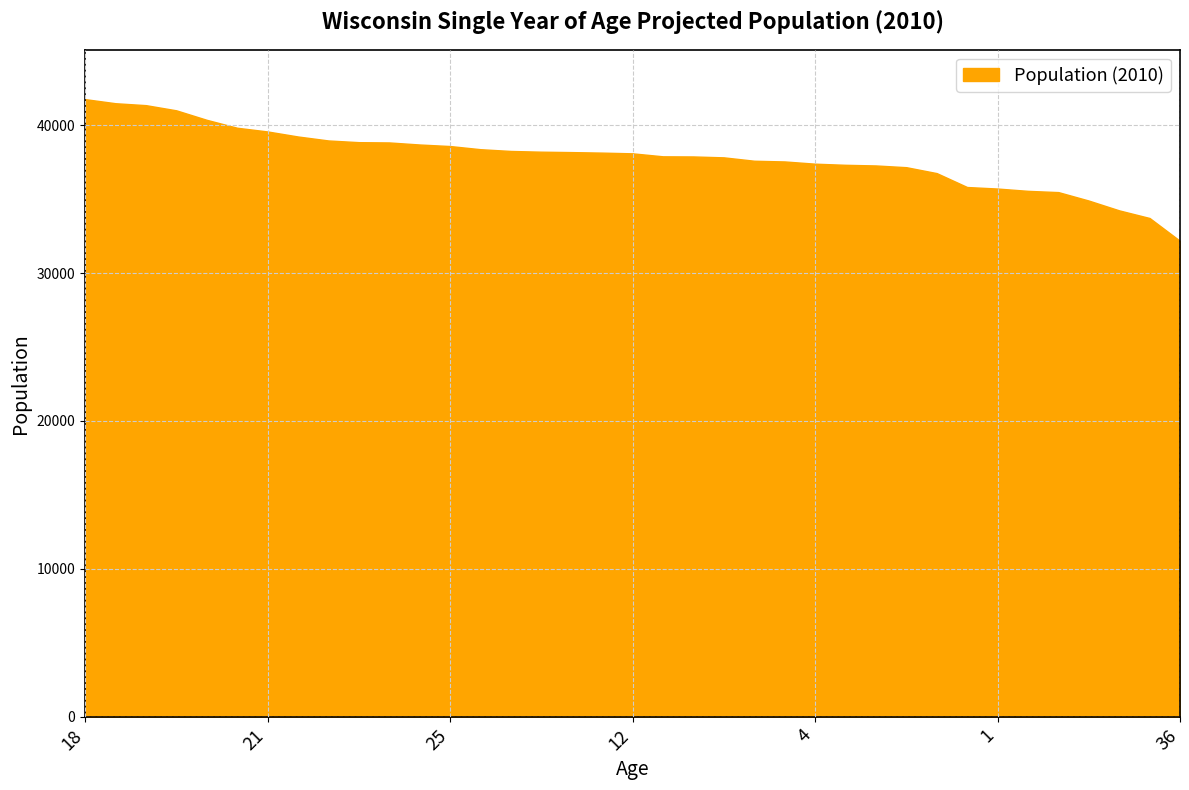

Count the number of categories in the chart.

37